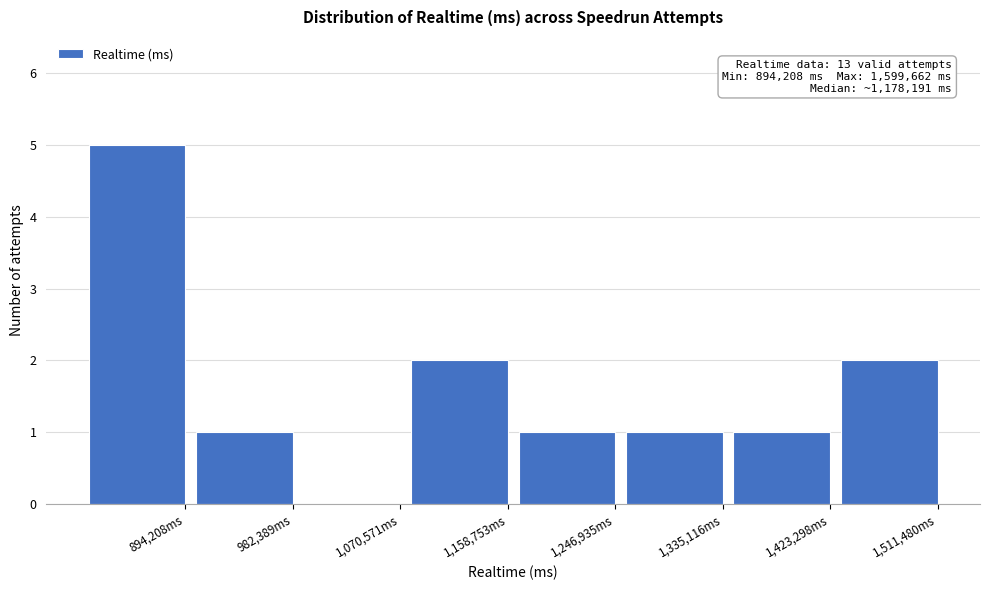

Reading right to left, transcribe all the data shown in this chart.

1,511,480ms=2	1,423,298ms=1	1,335,116ms=1	1,246,935ms=1	1,158,753ms=2	1,070,571ms=0	982,389ms=1	894,208ms=5